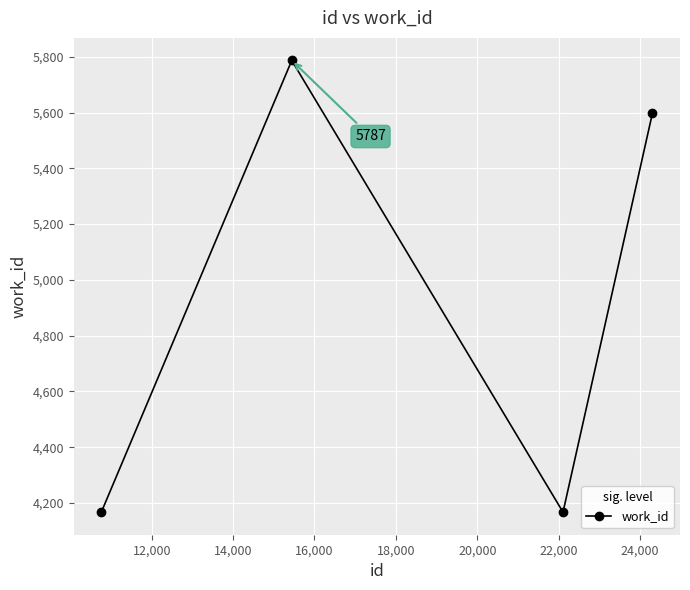

What is the greatest value displayed?

5787